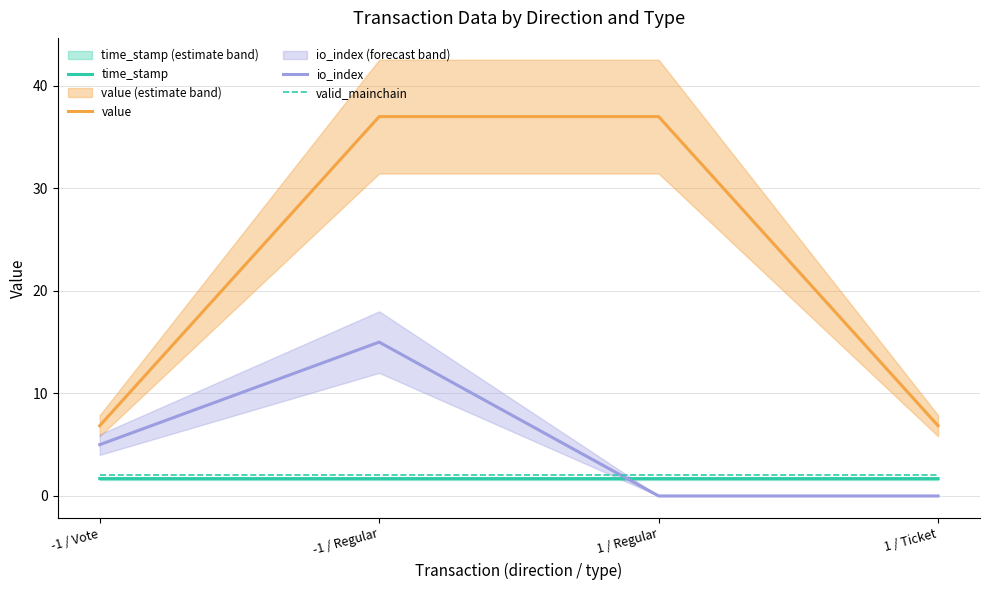

What is the label of the 1st point from the right?

1 / Ticket